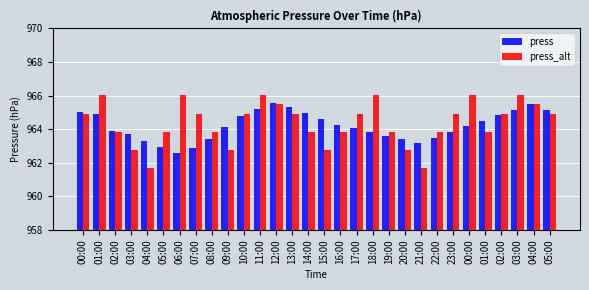

At which label does press reach its peak?

12:00